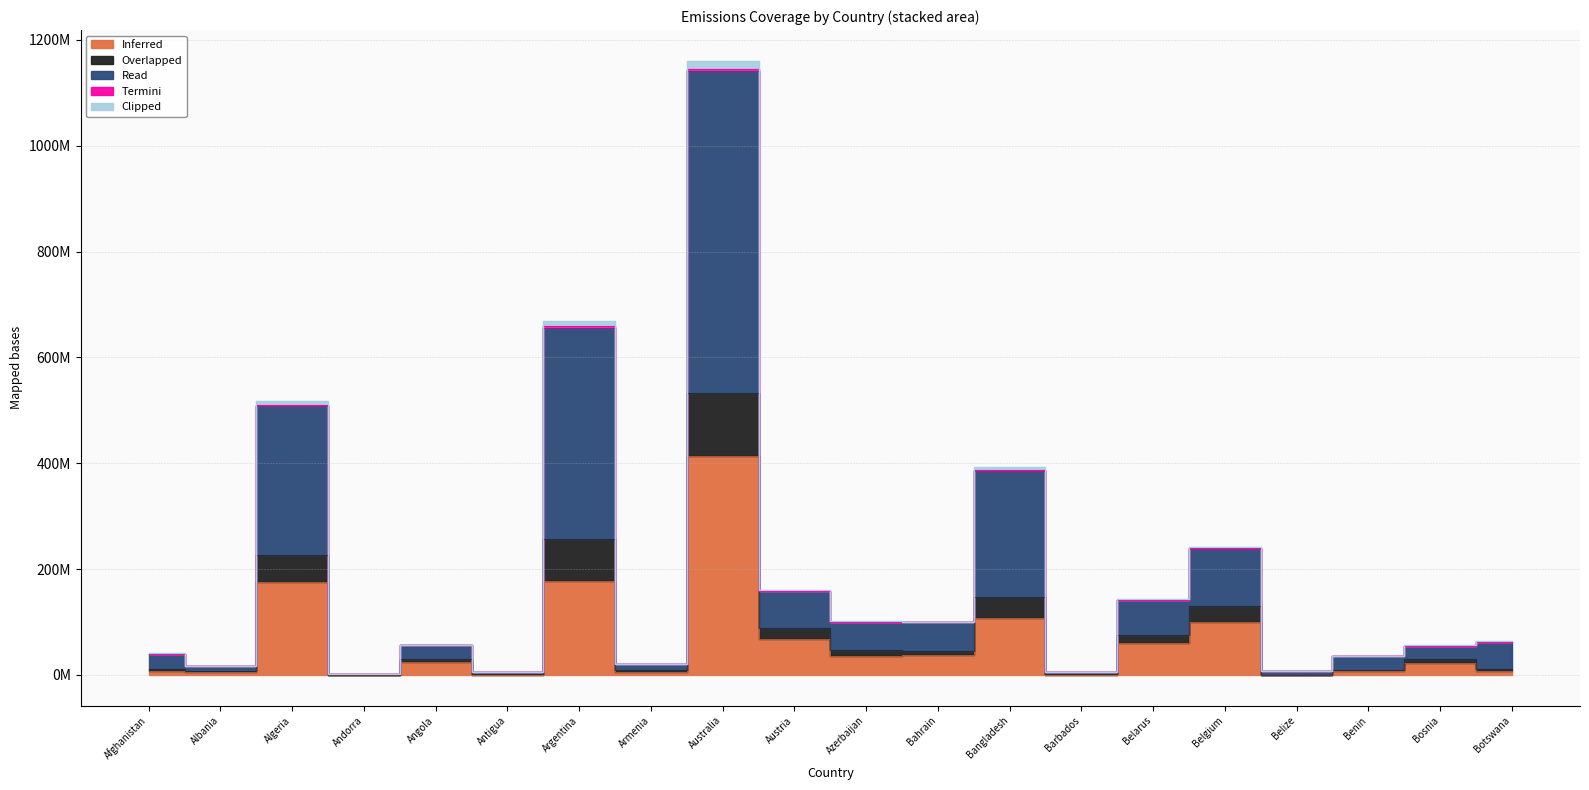

What is the value of the Termini point at the 3rd from the left?

508465462.6